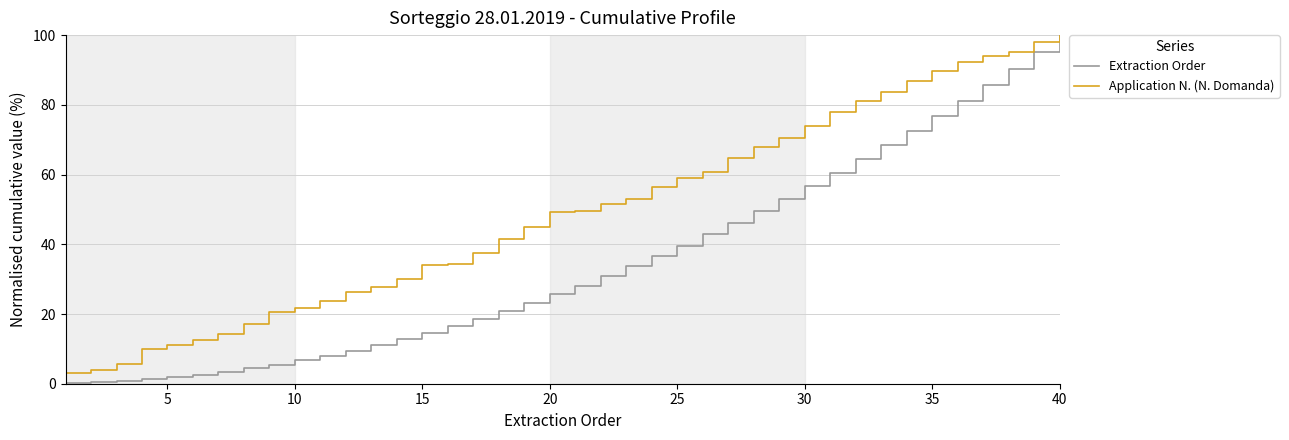

Rank the series by their average value, from highest to lowest.

Application N. (N. Domanda), Extraction Order